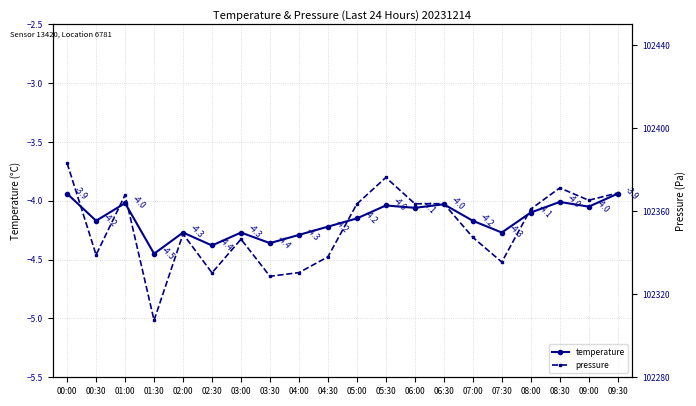

True or false: temperature and pressure cross at least once.

False